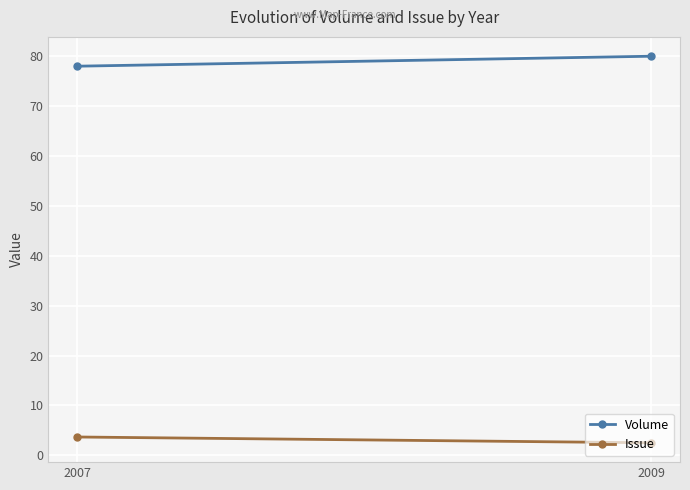

Between 2009 and 2007, which is larger?

2009